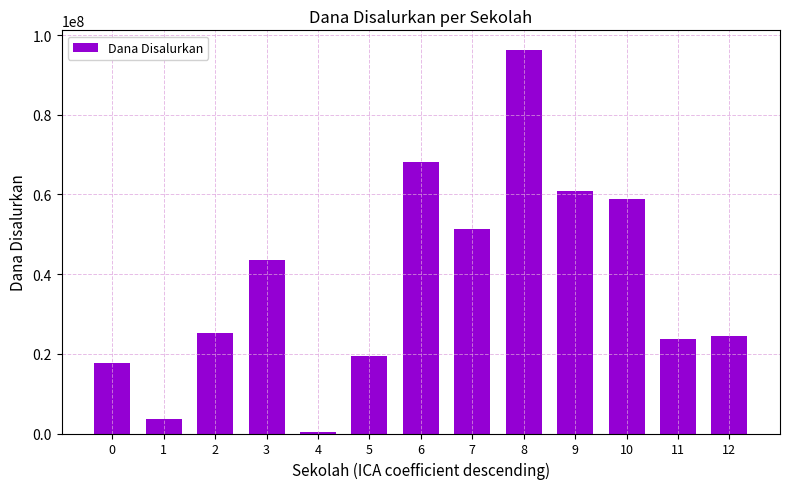

Which has a higher value, 7 or 4?

7